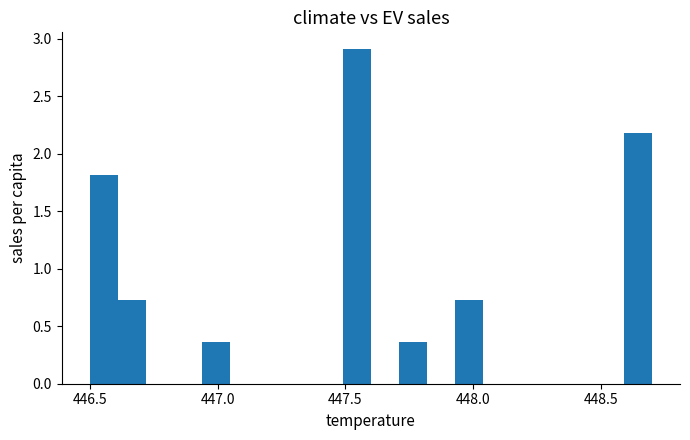

Read against the x-axis, roughly where is the centre of the tallest bar?

447.55